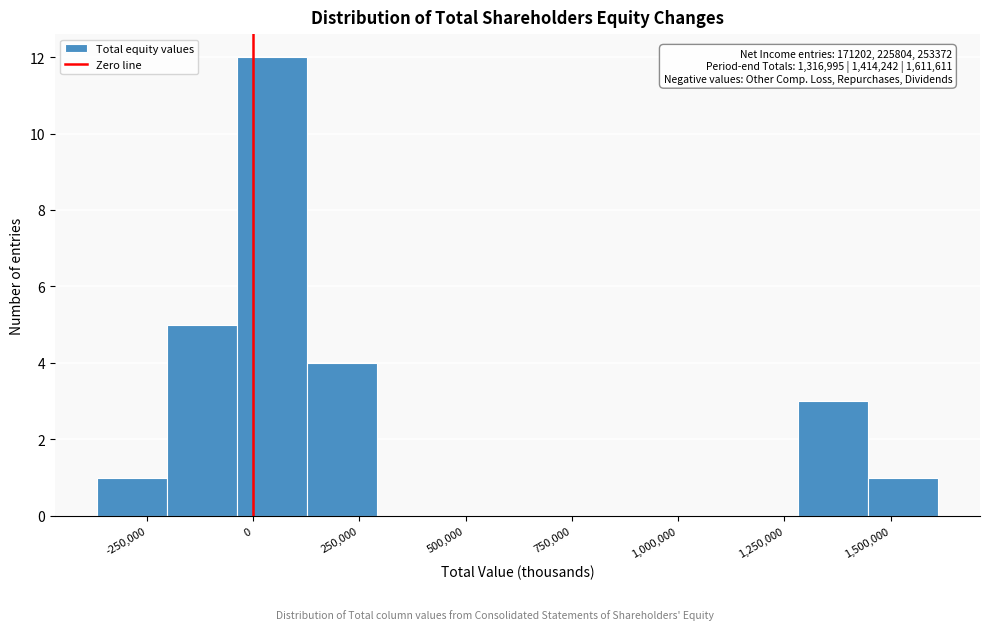

Read against the x-axis, roughly where is the centre of the tallest bar?

50000